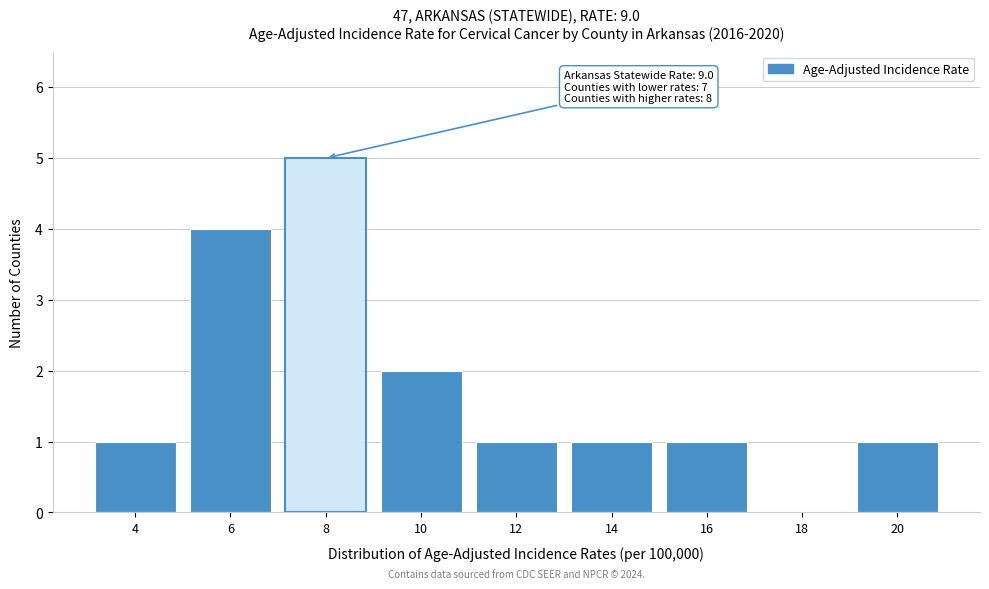

Reading right to left, transcribe all the data shown in this chart.

20=1	18=0	16=1	14=1	12=1	10=2	8=5	6=4	4=1